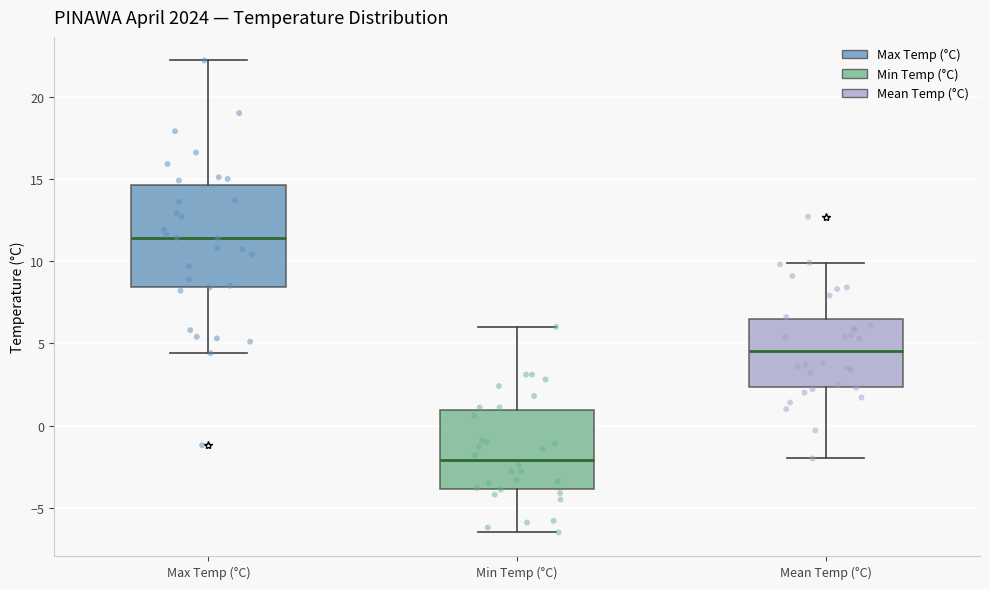

Which box has the highest median line?

Max Temp (°C)